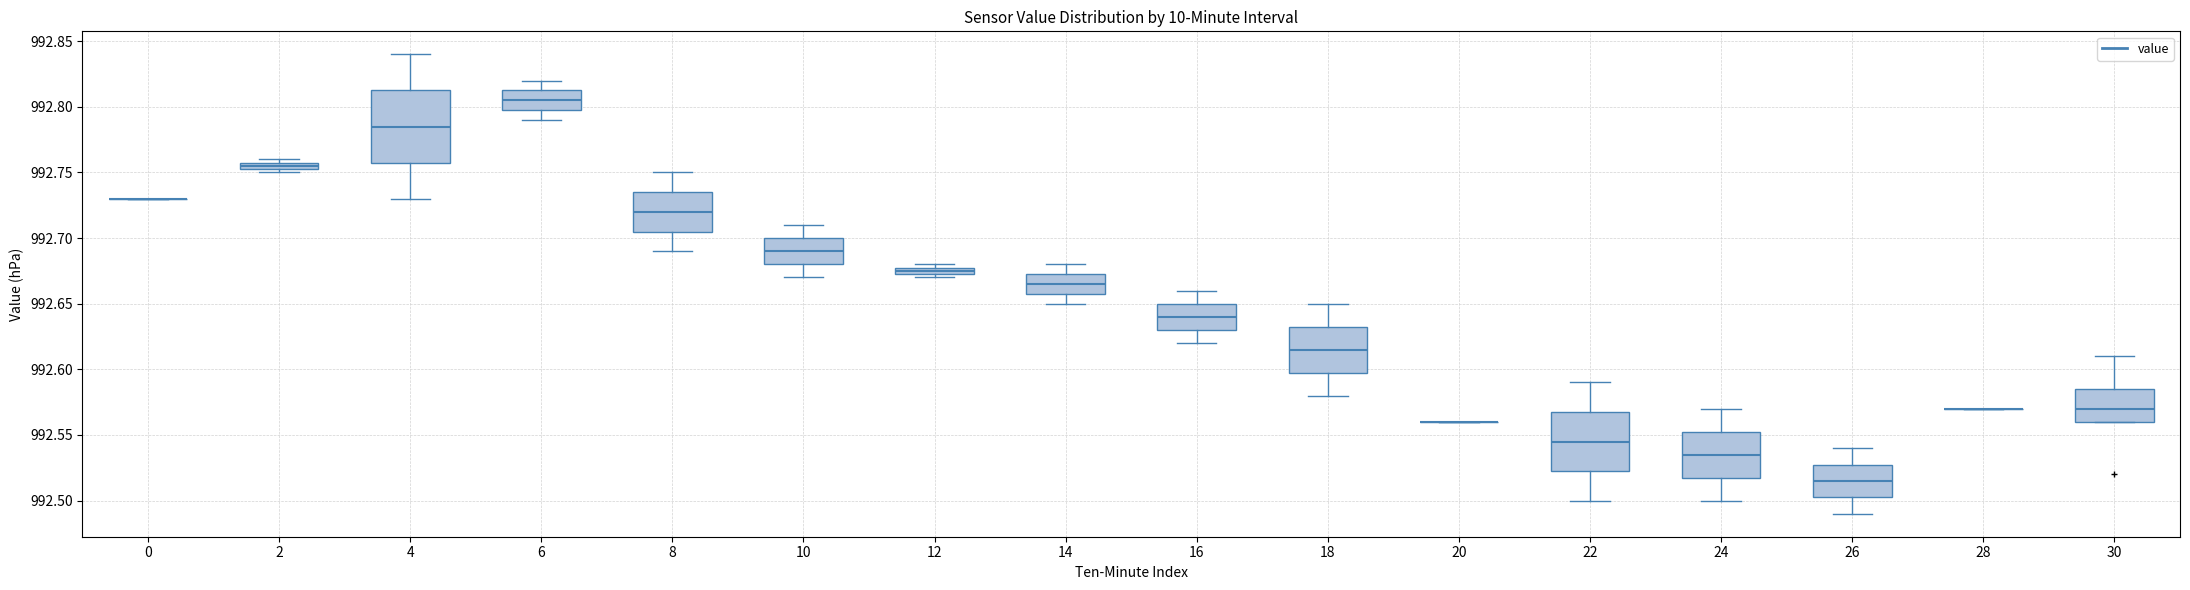

Where does the lower whisker of the box at x = 8 end on the y-axis? The values are not printed on the chart, so give them approximately, as read against the axis.

992.690